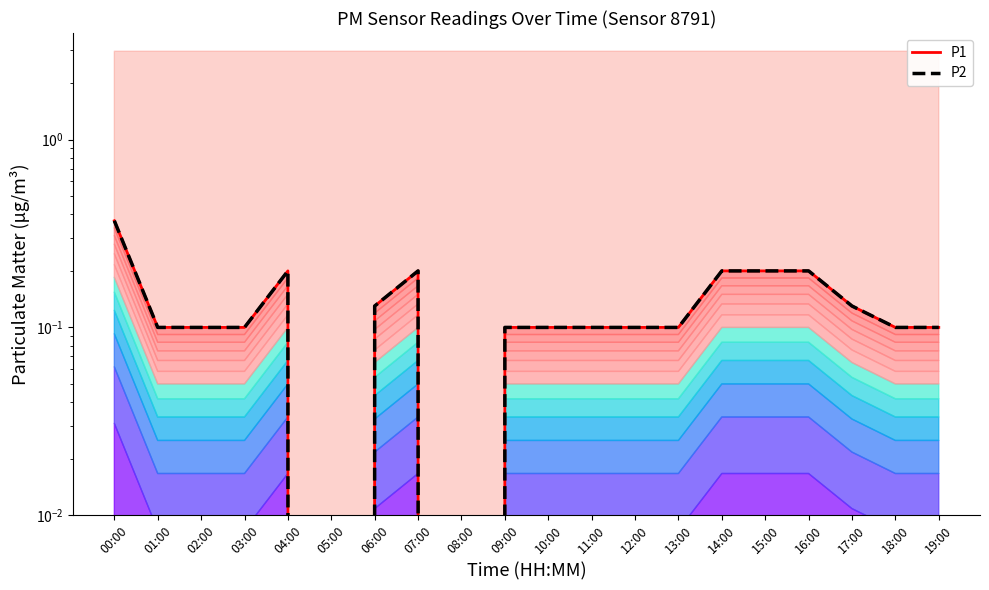

Read the P2 value at 13:00.

0.1